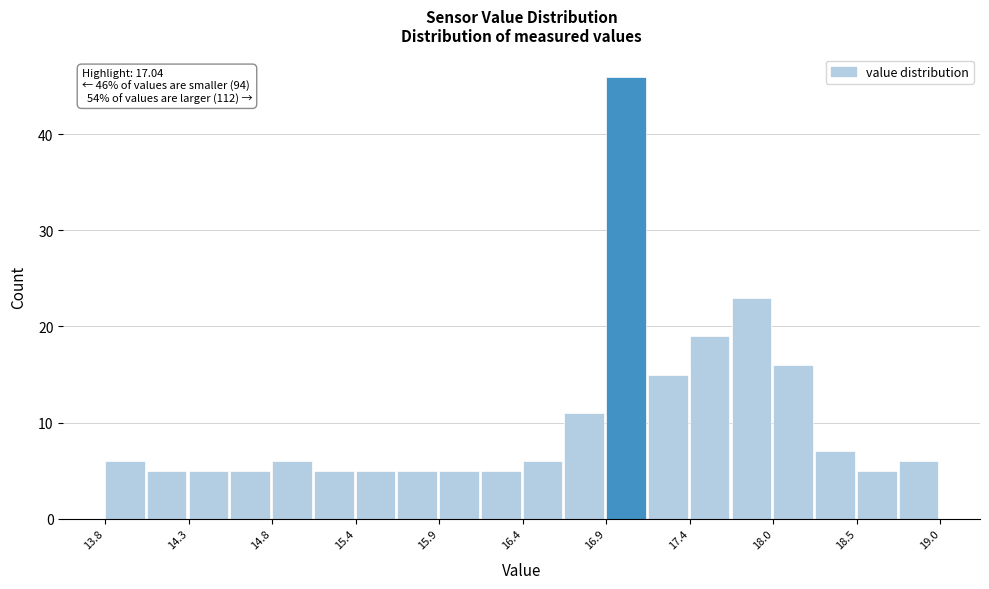

Read against the x-axis, roughly where is the centre of the tallest bar?

17.0